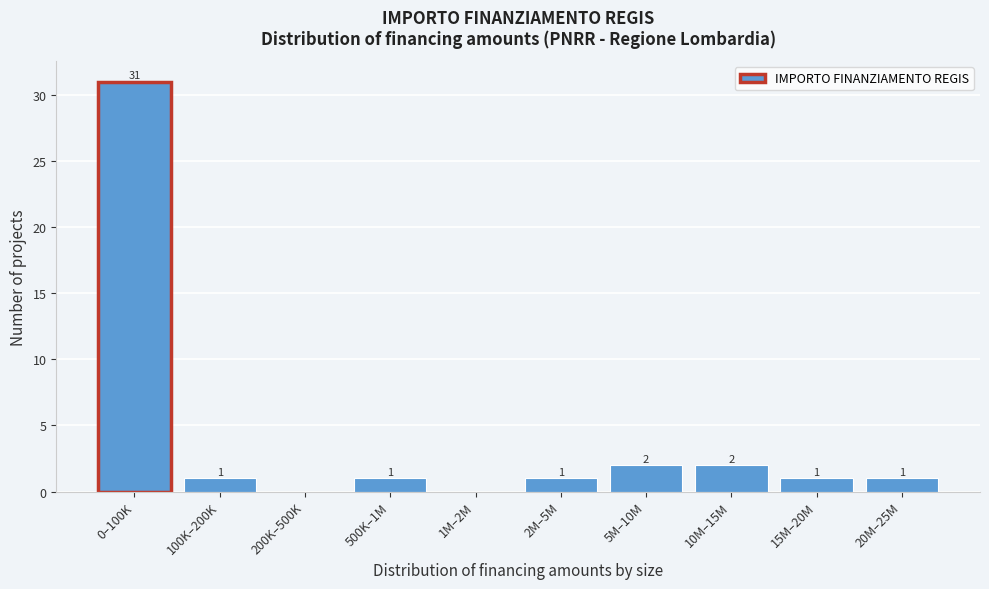

Reading left to right, what are all the values shown in this chart?

0–100K=31	100K–200K=1	200K–500K=0	500K–1M=1	1M–2M=0	2M–5M=1	5M–10M=2	10M–15M=2	15M–20M=1	20M–25M=1